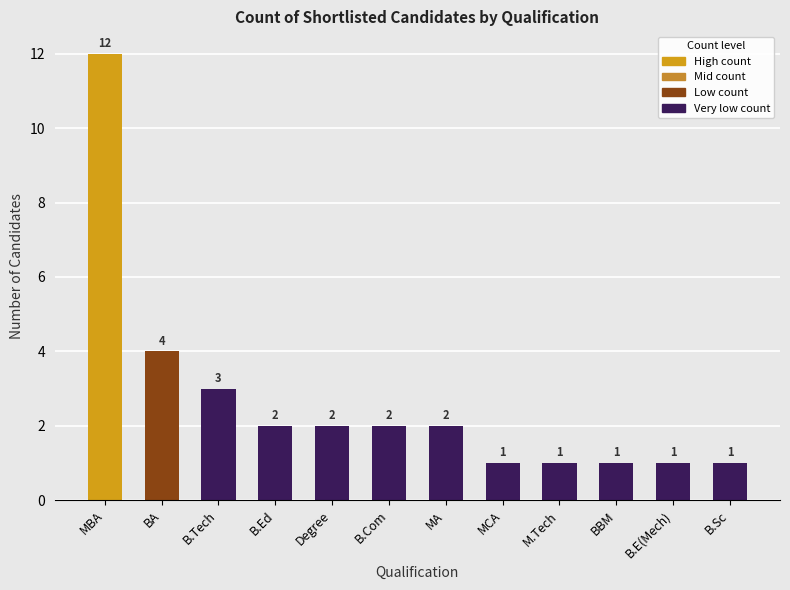

What is the ratio of the value at B.Sc to the value at BBM?

1.0